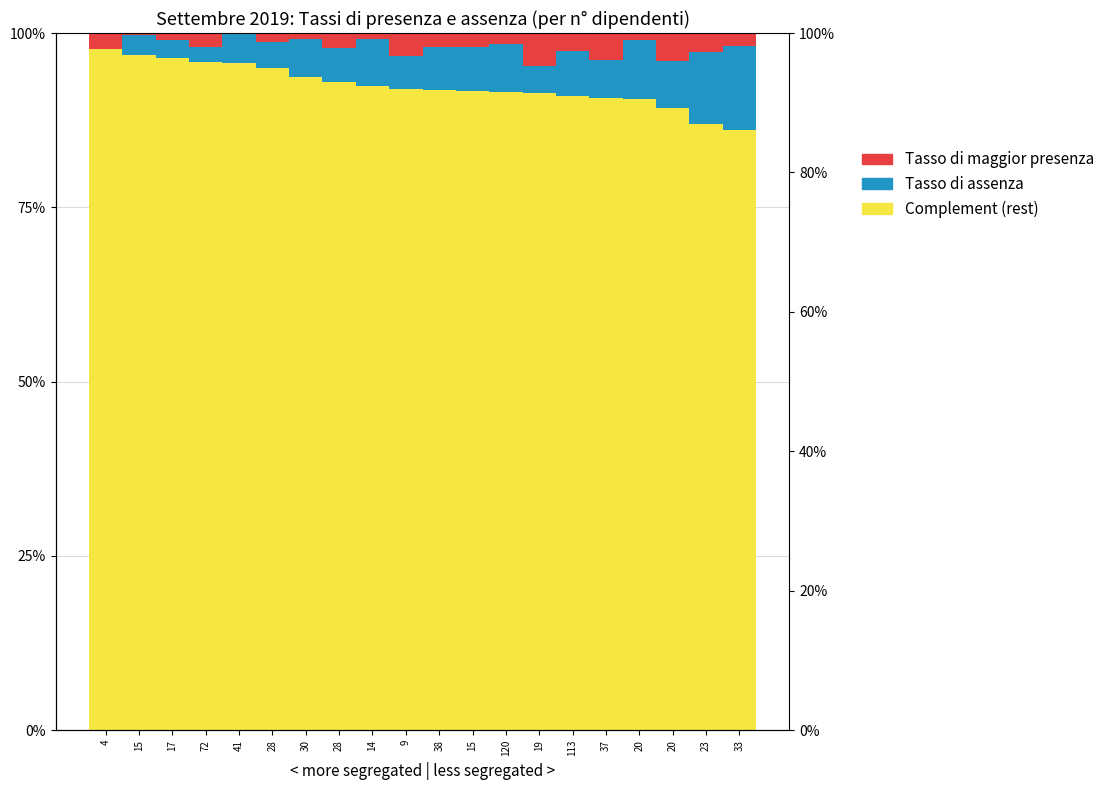

True or false: Tasso di assenza has a value of -0.0 at 4.

False